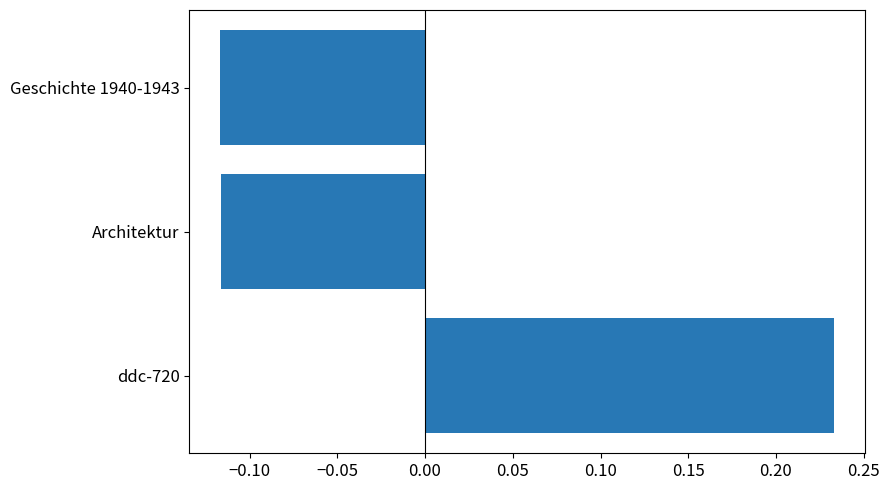

What is the difference between the values at ddc-720 and Geschichte 1940-1943?

0.3